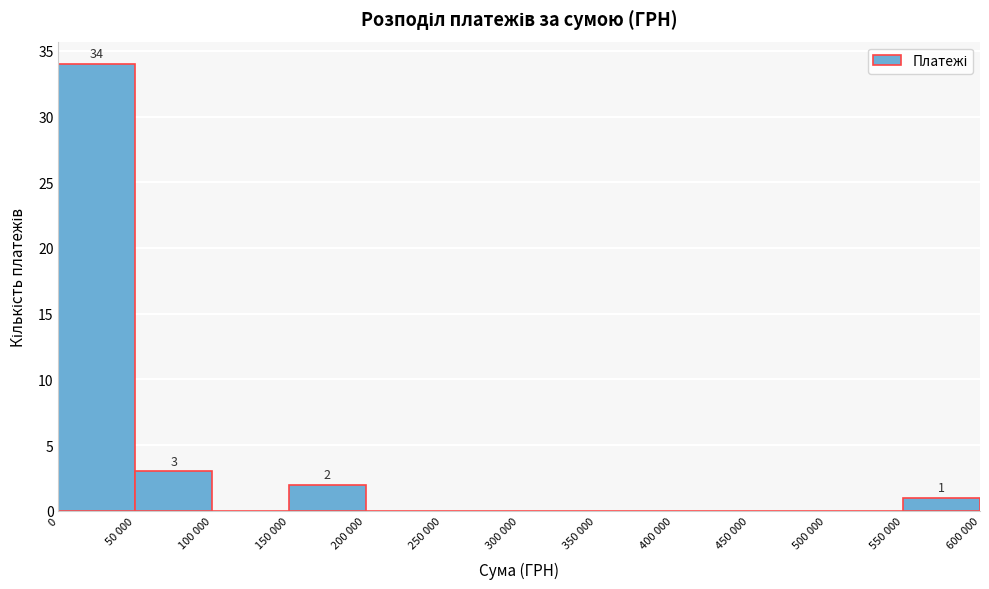

Reading left to right, extract all data points from this chart.

0=34	50 000=3	100 000=0	150 000=2	200 000=0	250 000=0	300 000=0	350 000=0	400 000=0	450 000=0	500 000=0	550 000=1